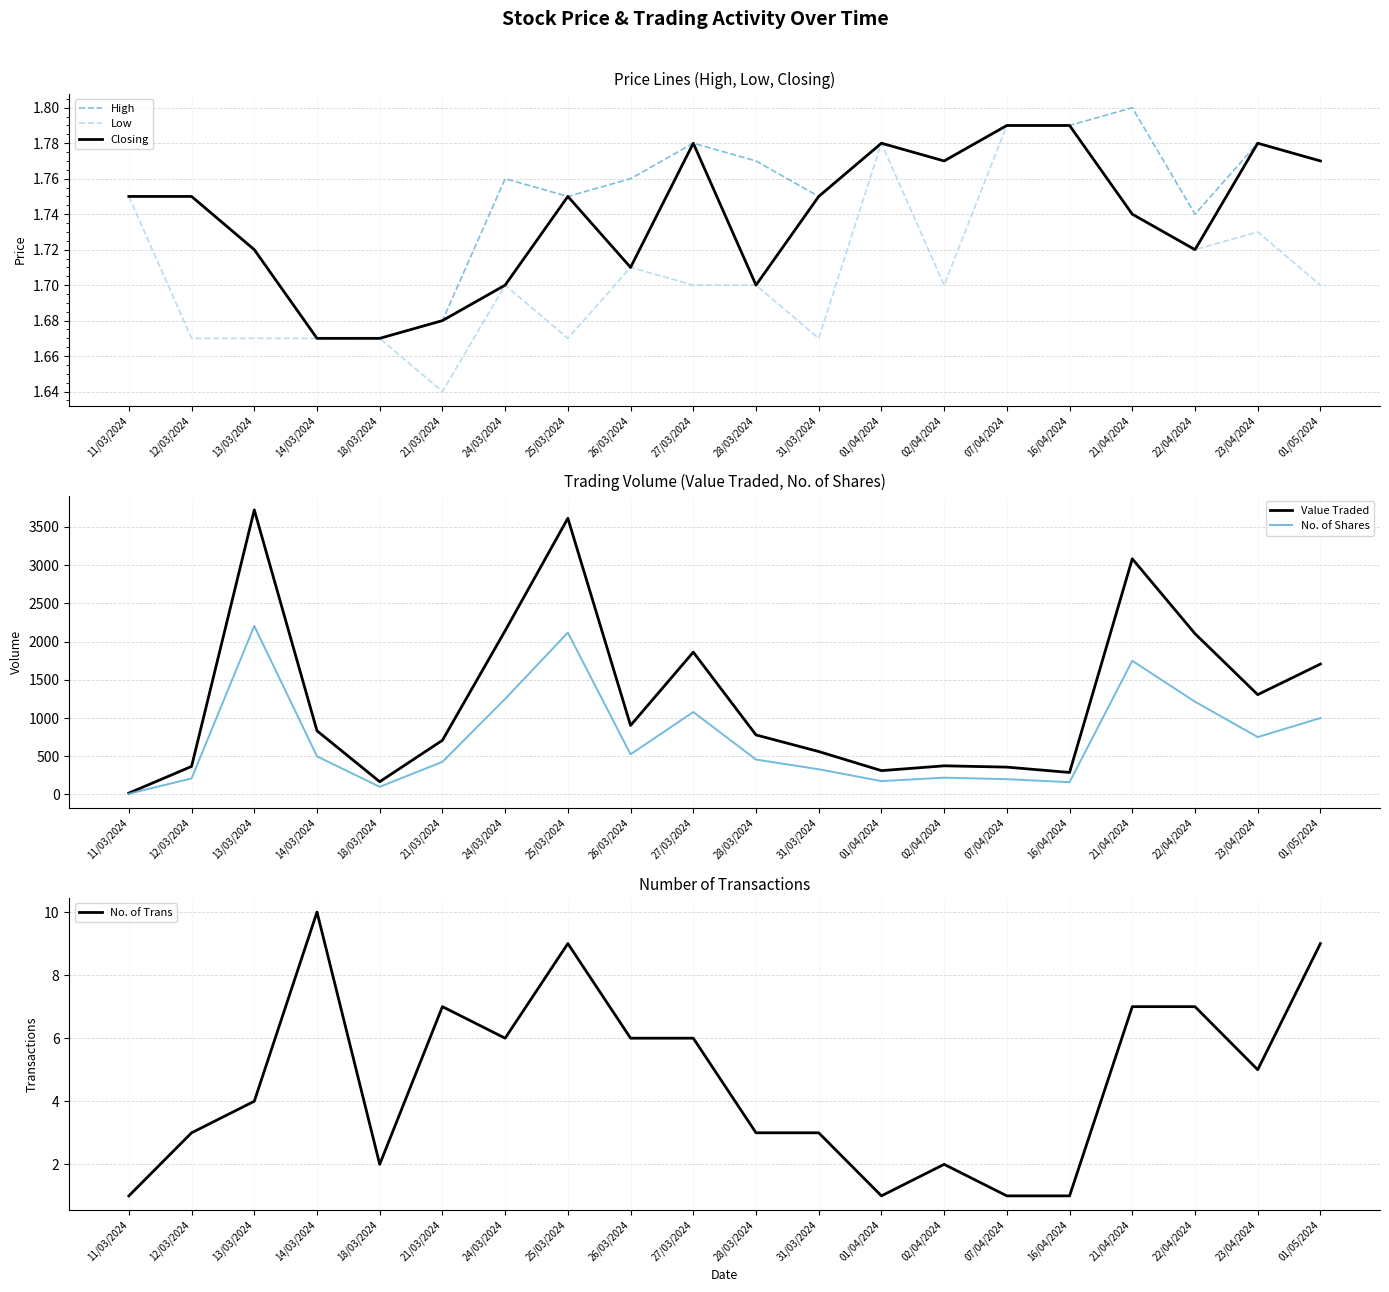

What position from the left is 12/03/2024?

2